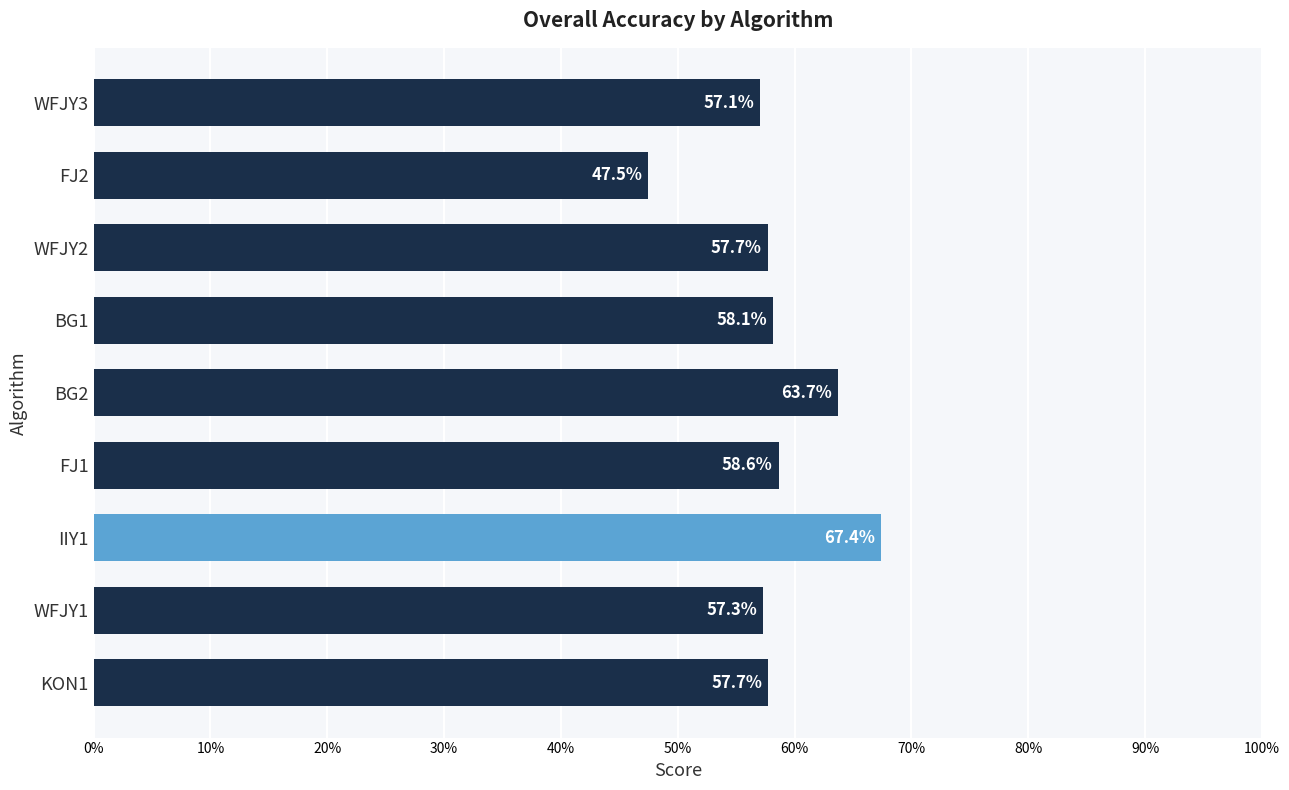

Does the chart contain any negative values?

No